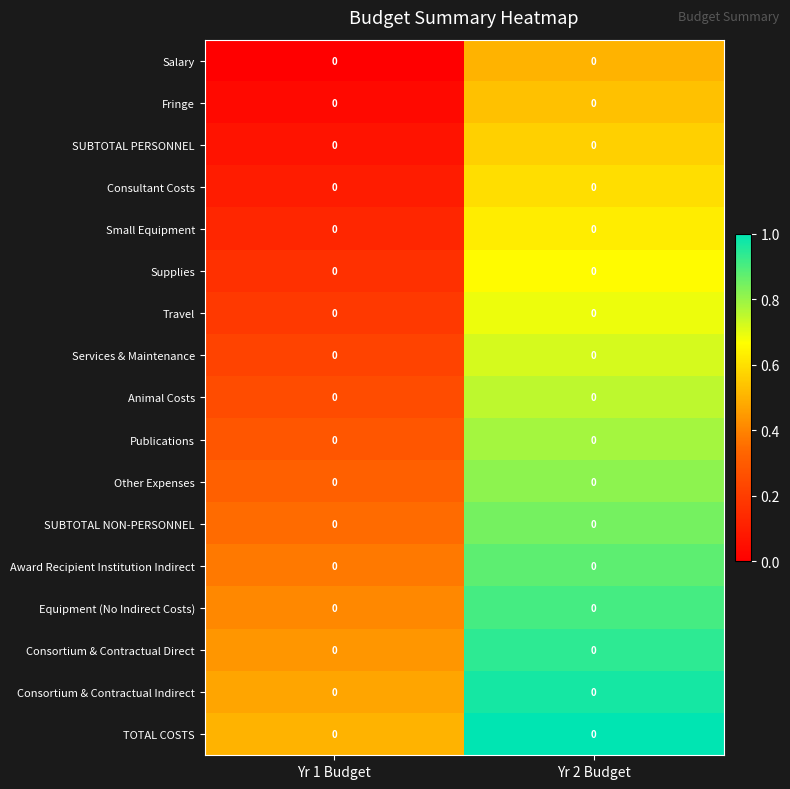

At which category is the sum across all series the highest?

Yr 2 Budget